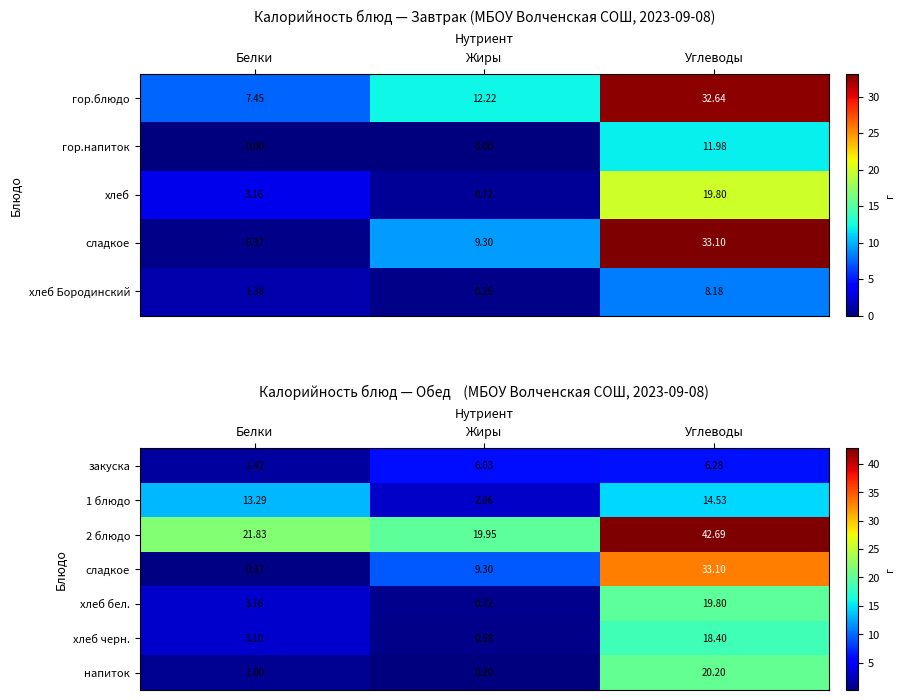

True or false: 1 блюдо has a value of 8.1 at Белки.

False